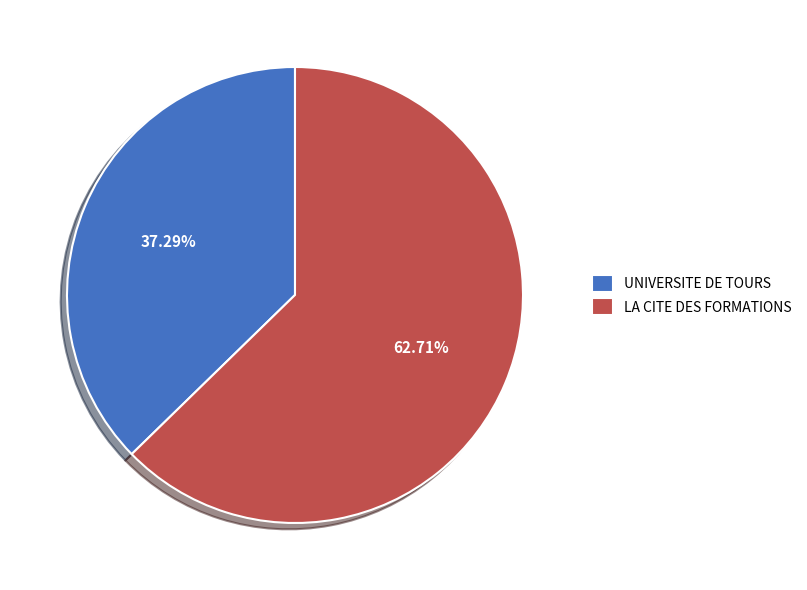

What portion of the pie excludes UNIVERSITE DE TOURS?

62.7%